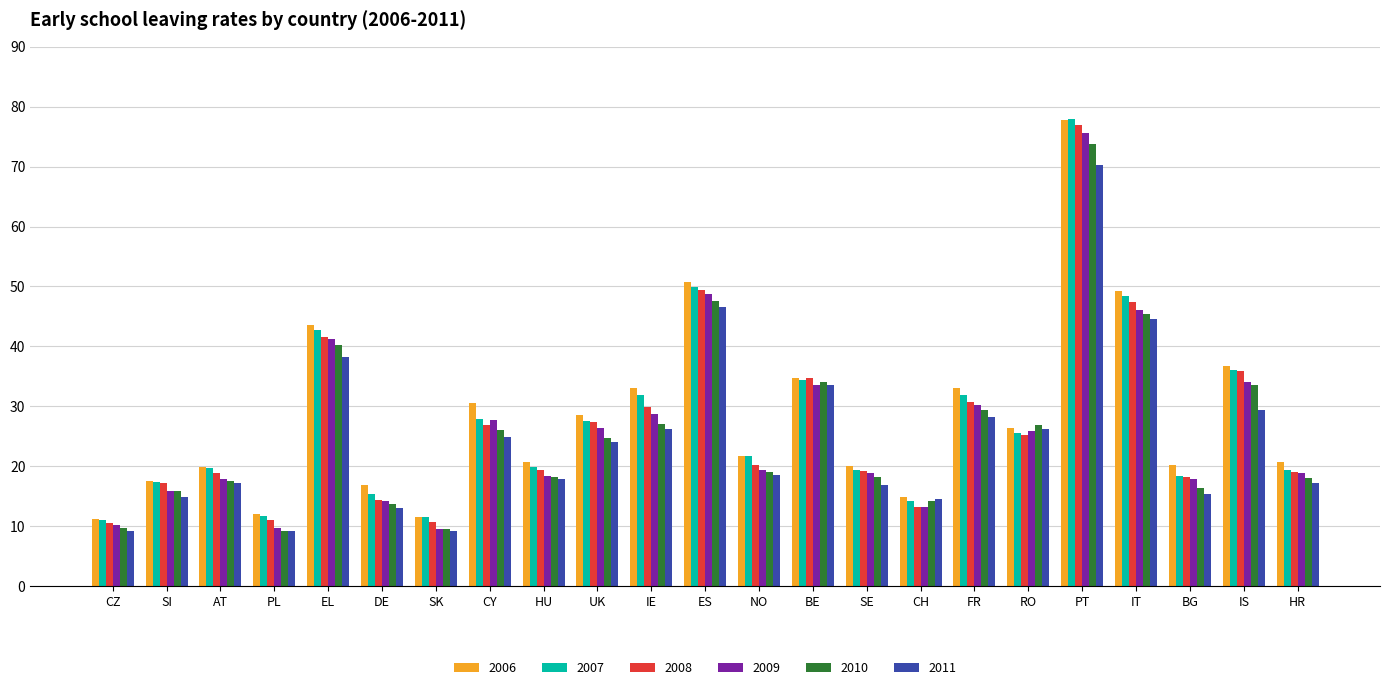

The 2010 series shows 6.0 at SK. True or false?

False